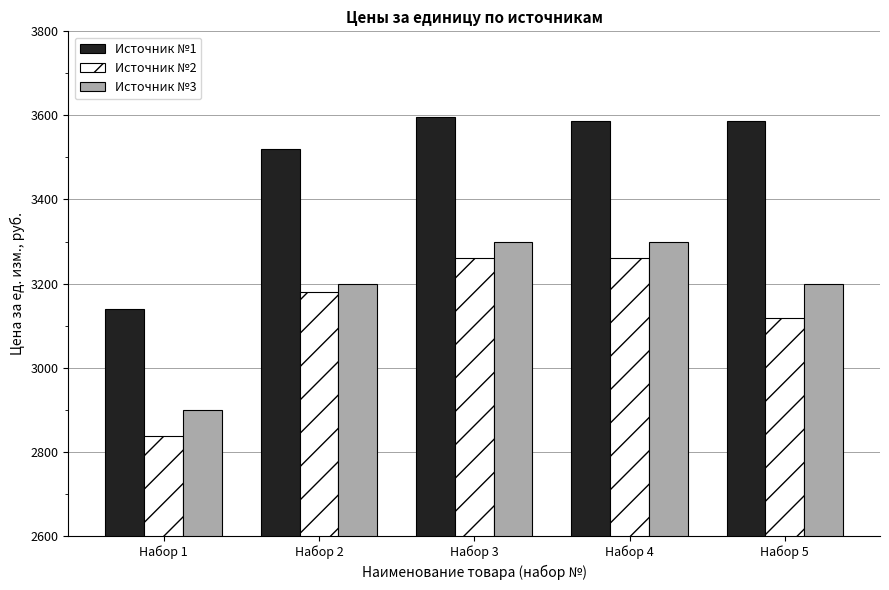

What is the maximum value for Источник №1?

3597.0